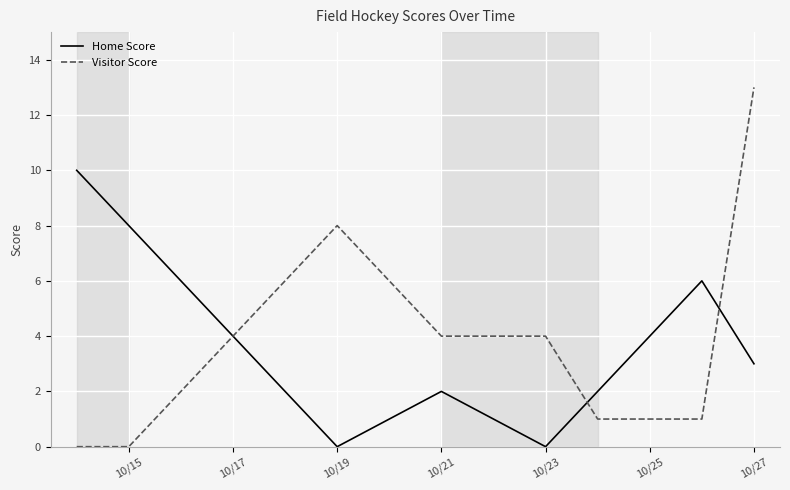

What is the difference between the second highest and minimum values in the Visitor Score series?

8